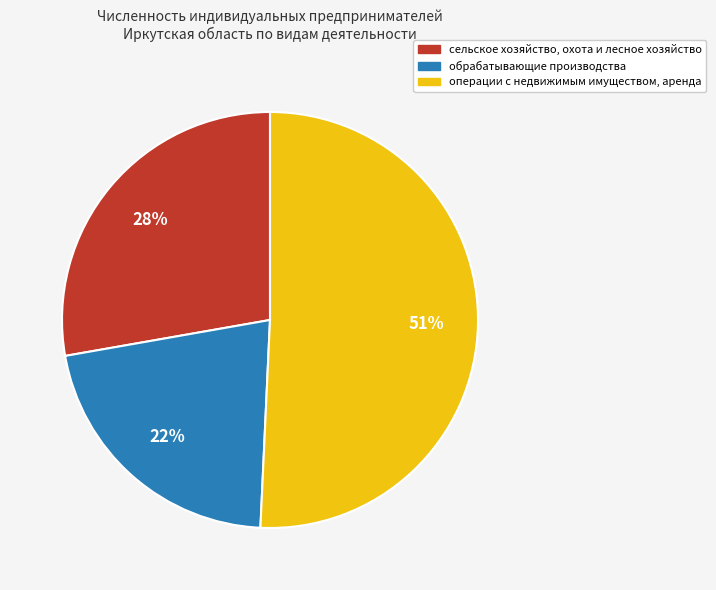

Count the number of slices in the pie.

3